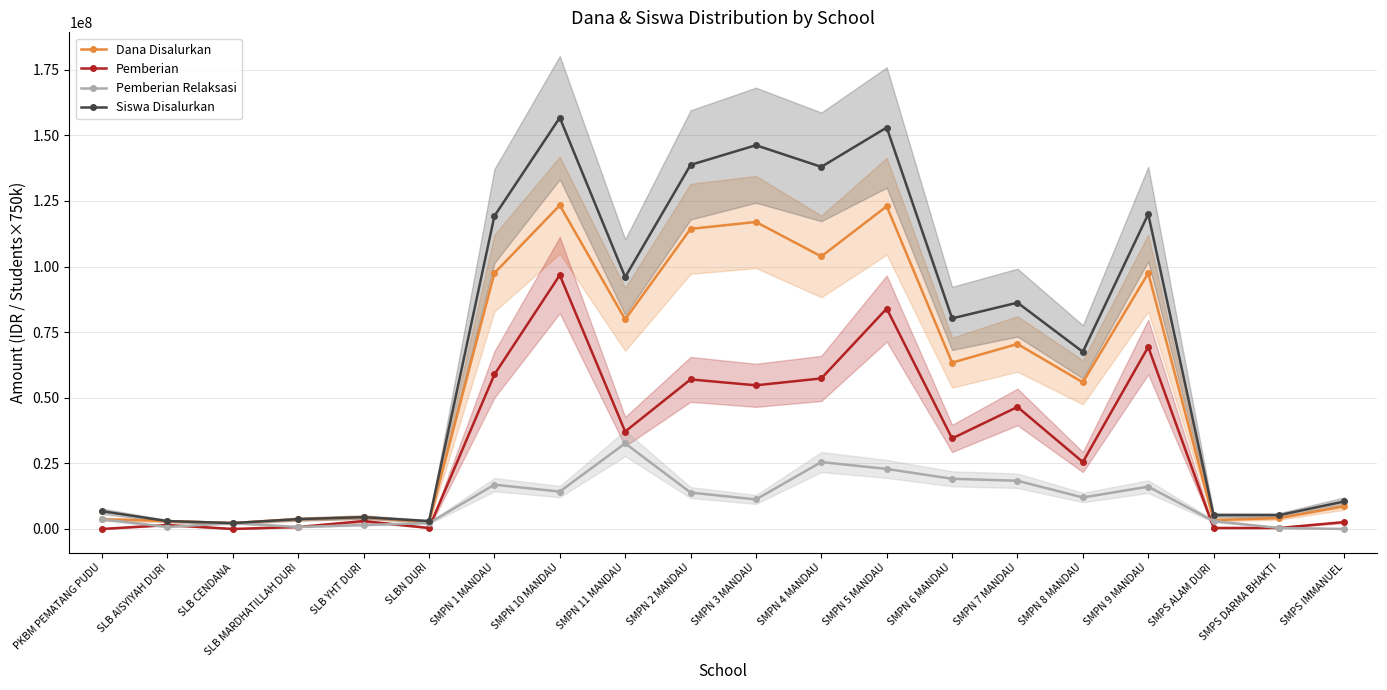

In Pemberian, how many points are higher than both neighbors (excluding endpoints)?

7